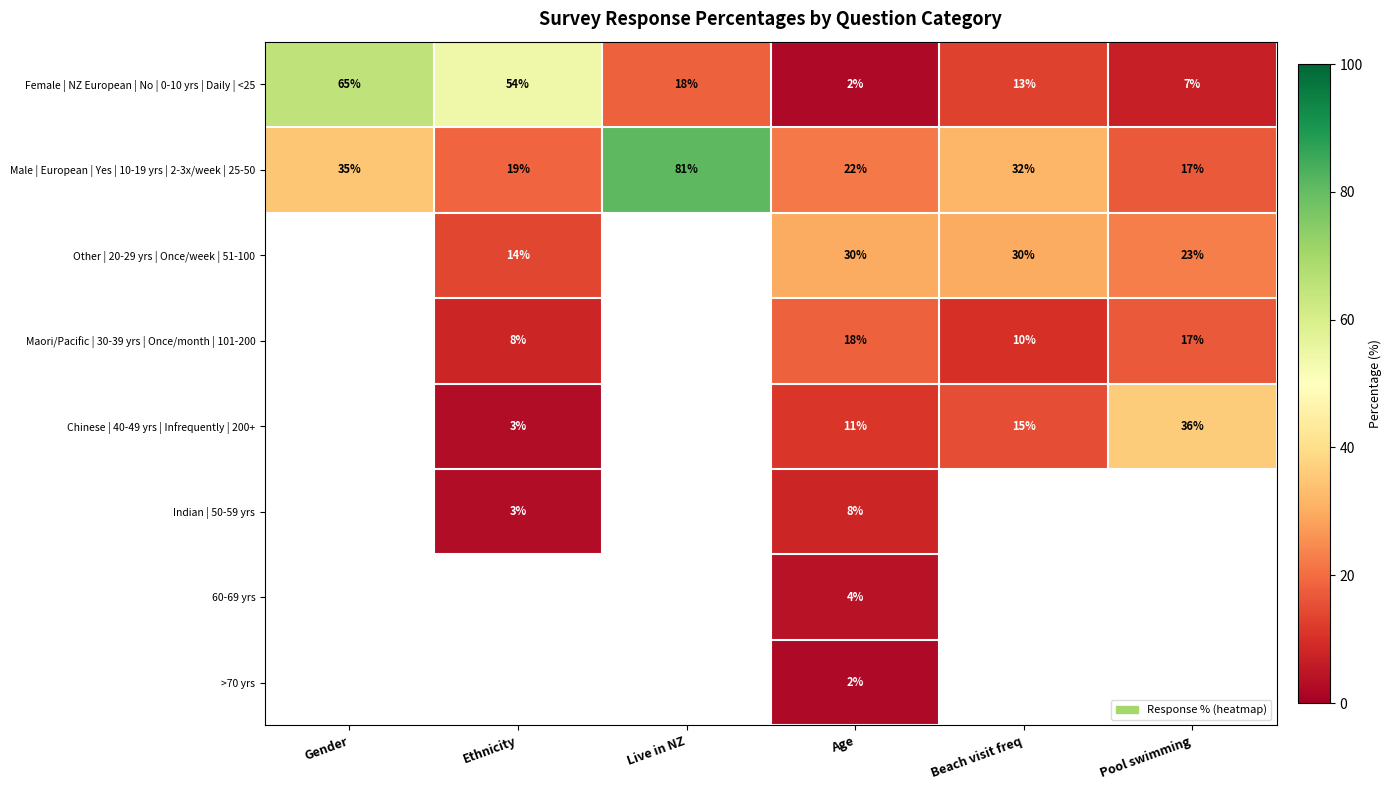

The 60-69 yrs series shows 4 at Age. True or false?

True